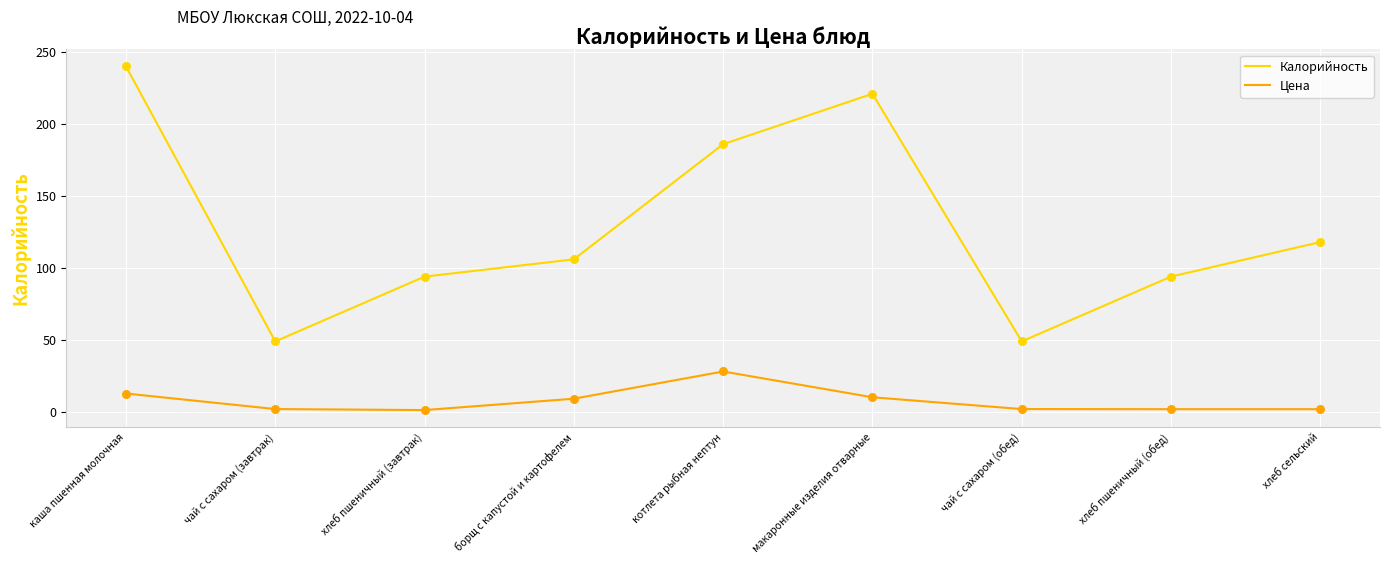

What is the spread (max minus min) of values at котлета рыбная нептун?

157.9